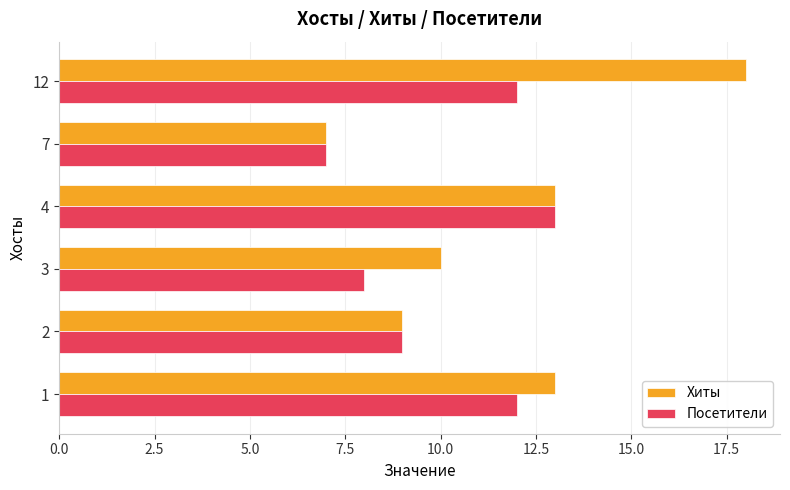

Which series has the widest spread of values?

Хиты